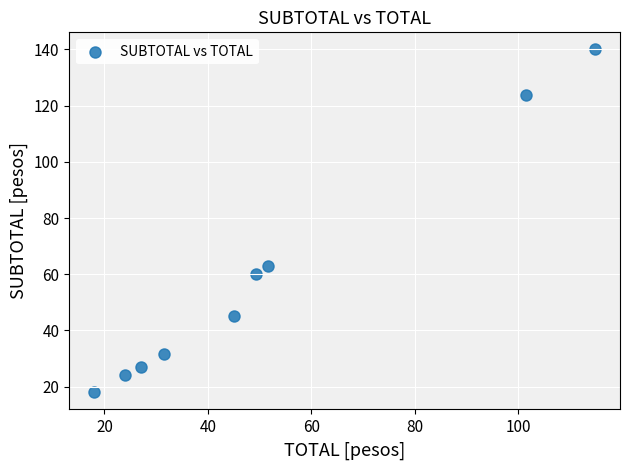

What Y value in the scatter plot is closest to 79?

63.0